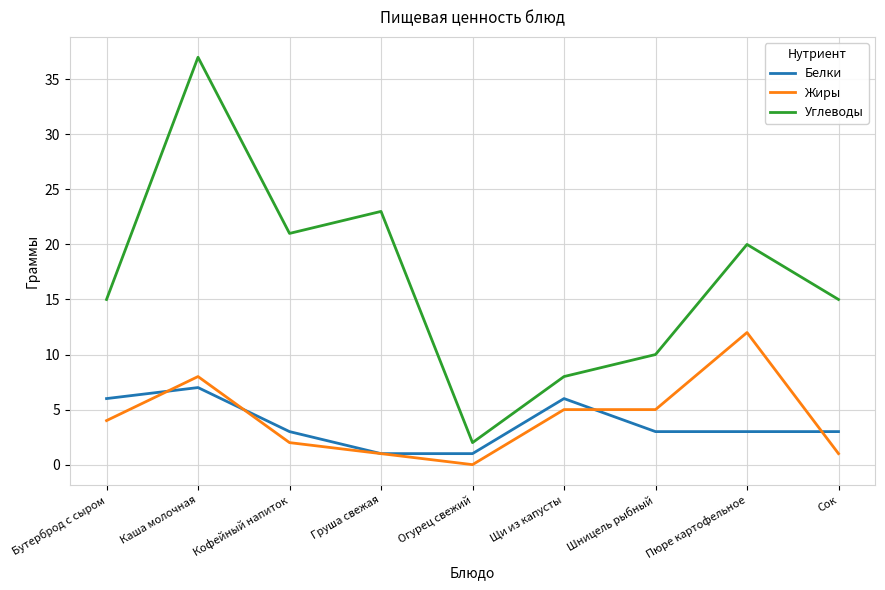

At which category does Углеводы reach its first local valley?

Кофейный напиток